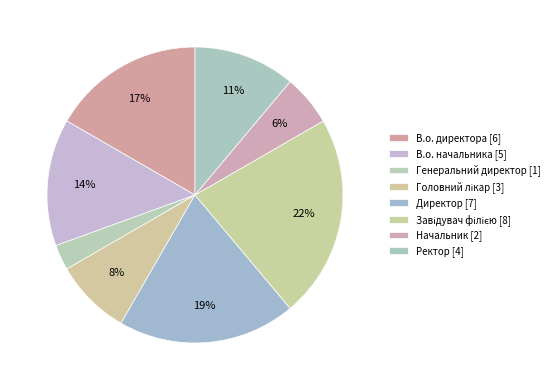

To the nearest percent, what is the difference between the largest and smallest slice percentages?

19%